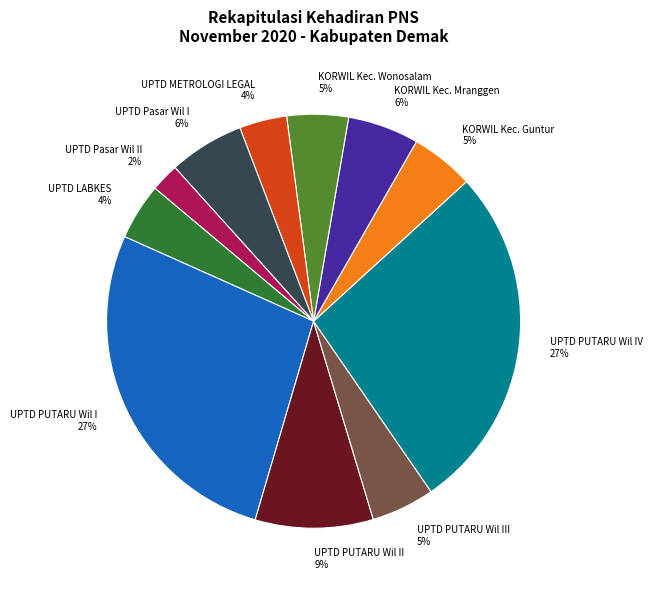

Does any single category account for the majority?

No